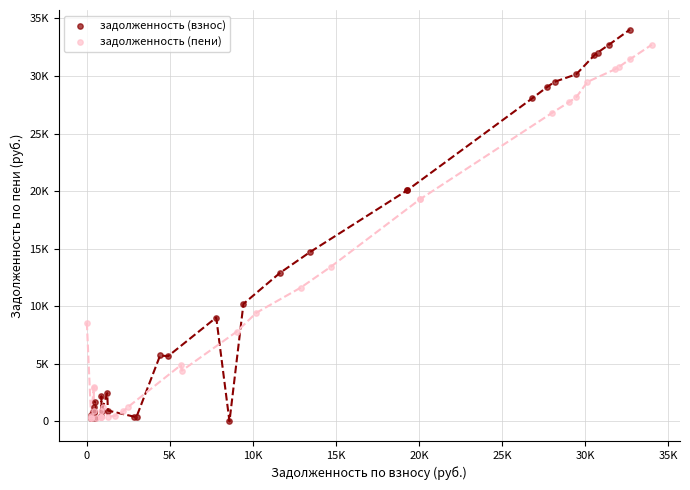

What are all the series names shown in the legend?

задолженность (взнос), задолженность (пени)